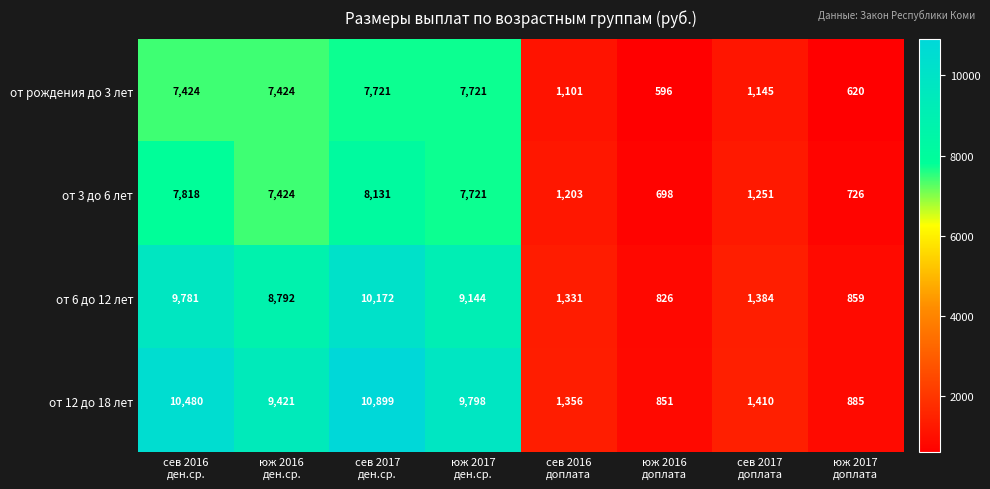

What is the difference between the maximum and second lowest values in the от 6 до 12 лет series?

9313